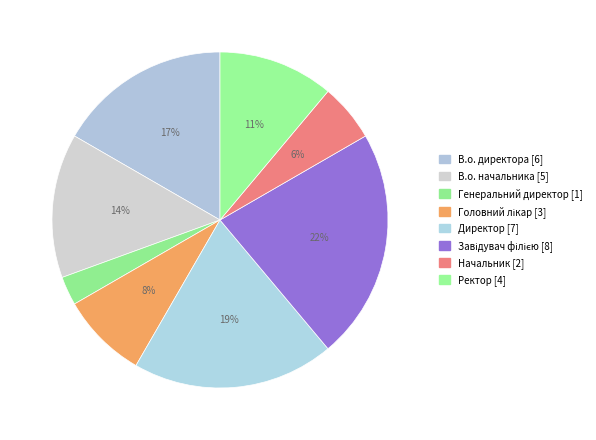

Count the number of slices in the pie.

8